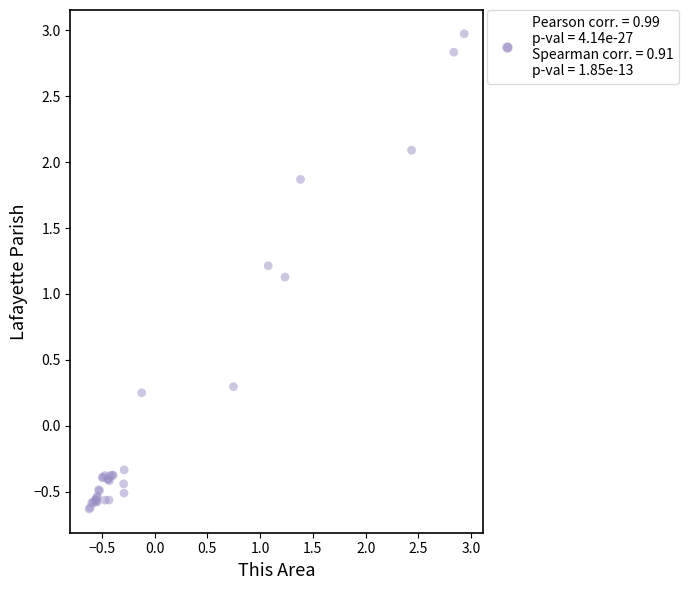

What Y value in the scatter plot is closest to 1?

1.1